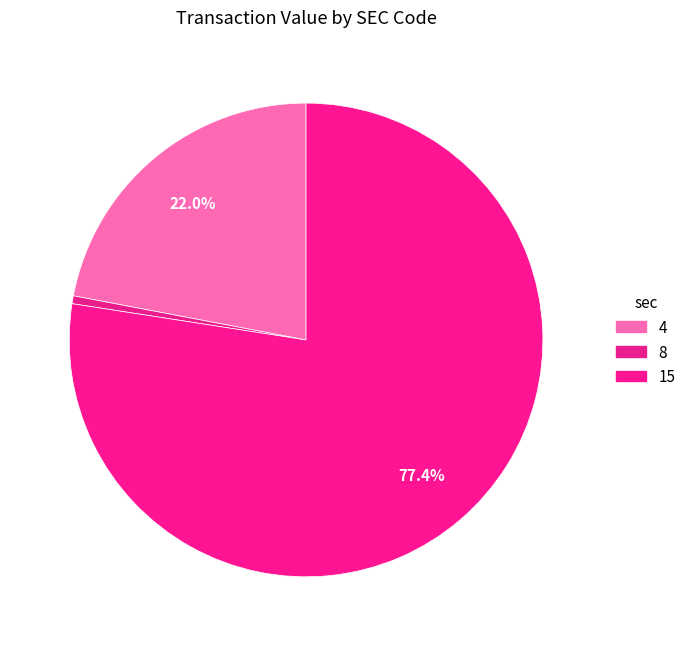

Is it true that 15 is 77% of the pie?

True